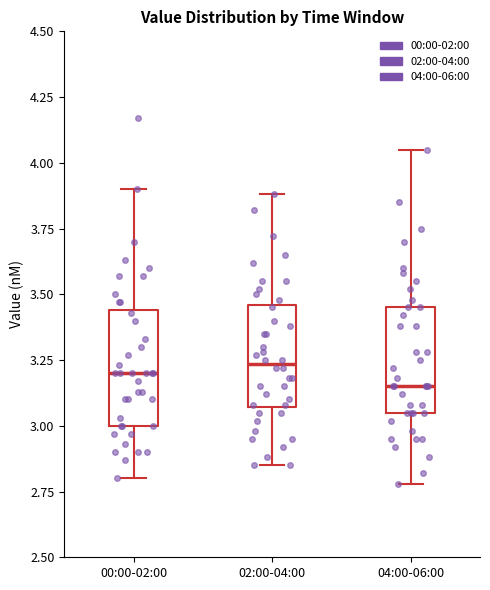

Reading left to right, transcribe this box plot: for each box, give where its median line is, the range the box spans, and where its two whiskers end, as read against the y-axis. The values are not printed on the chart, so give them approximately, as read against the axis.

00:00-02:00: median 3.20, box 3.00 to 3.45, whiskers 2.80 to 3.90
02:00-04:00: median 3.25, box 3.05 to 3.45, whiskers 2.85 to 3.90
04:00-06:00: median 3.15, box 3.05 to 3.45, whiskers 2.80 to 4.05